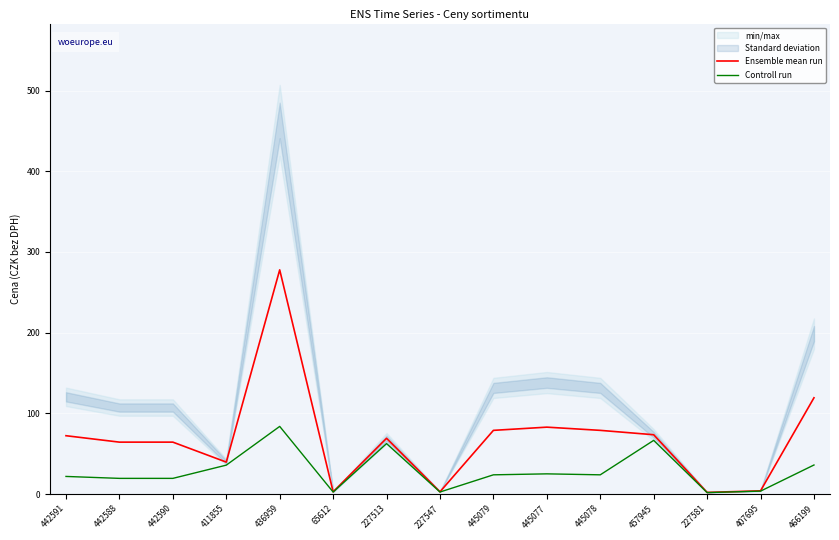

How many data points does each series have?

15